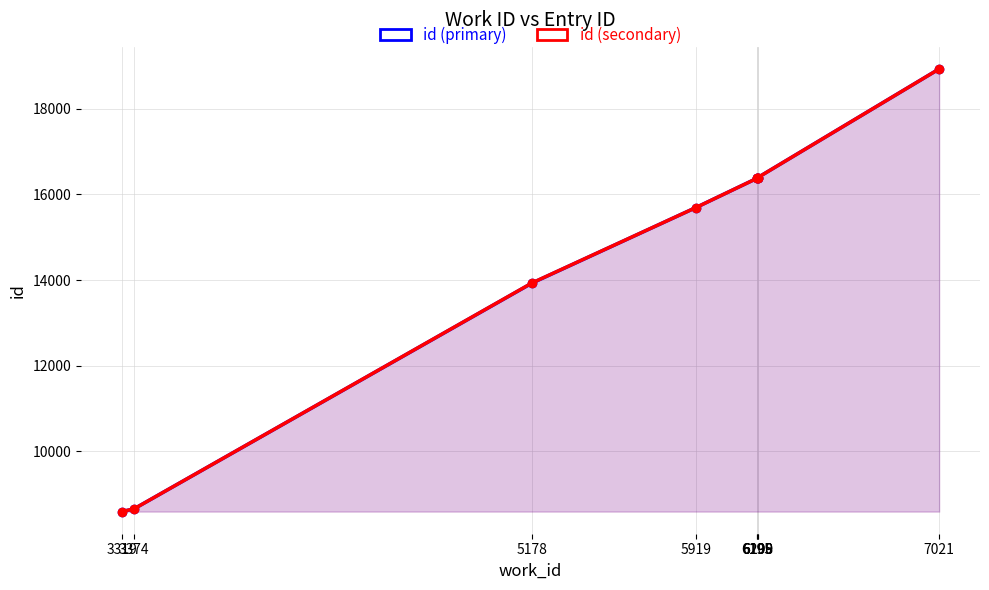

Reading right to left, list all the values displayed in this chart.

id (primary): 7021=18935	6200=16397	6199=16395	6198=16388	6195=16376	5919=15694	5178=13932	3374=8650	3319=8586
id (secondary): 7021=18935	6200=16397	6199=16395	6198=16388	6195=16376	5919=15694	5178=13935	3374=8650	3319=8586